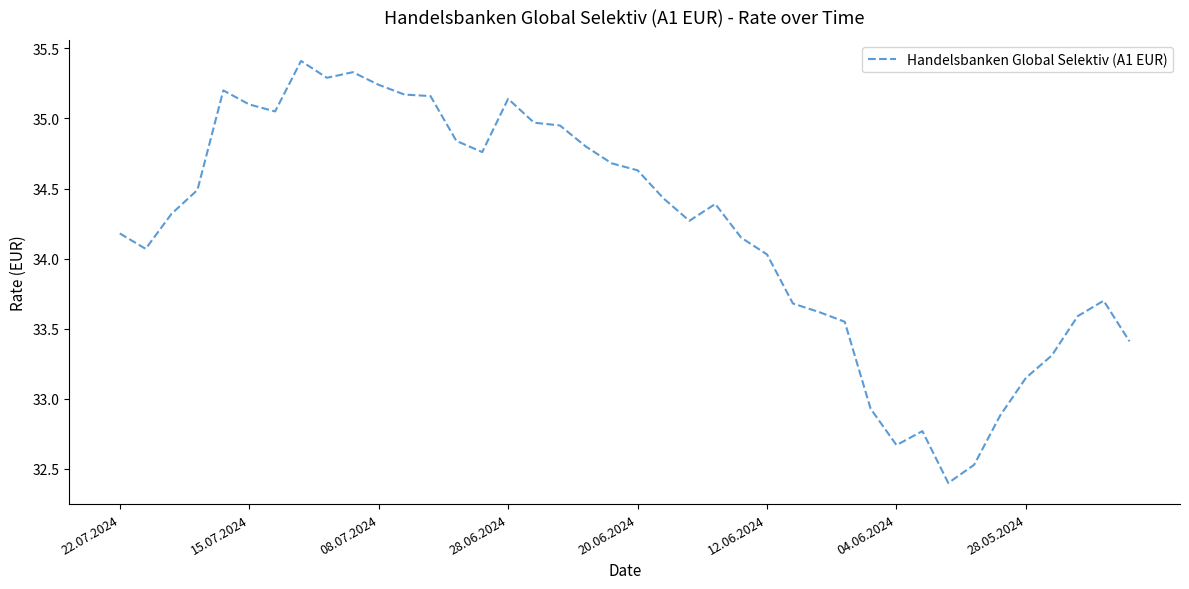

What is the difference between the maximum and minimum values?

3.0